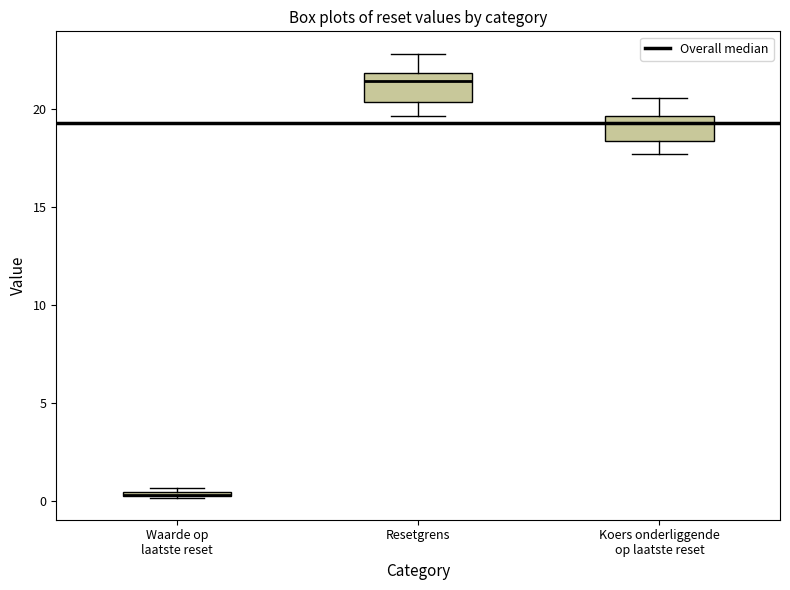

Where does the upper whisker of the box for Resetgrens end on the y-axis? The values are not printed on the chart, so give them approximately, as read against the axis.

23.0